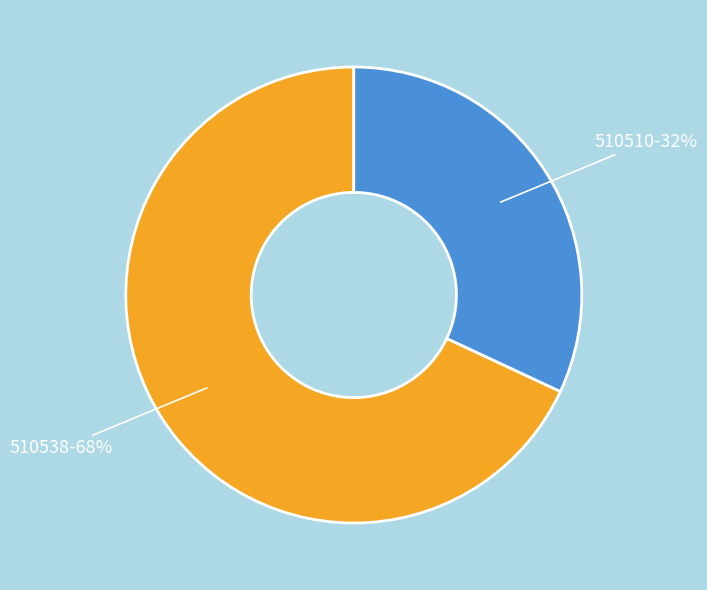

To the nearest percent, what is the difference between the largest and smallest slice percentages?

36%